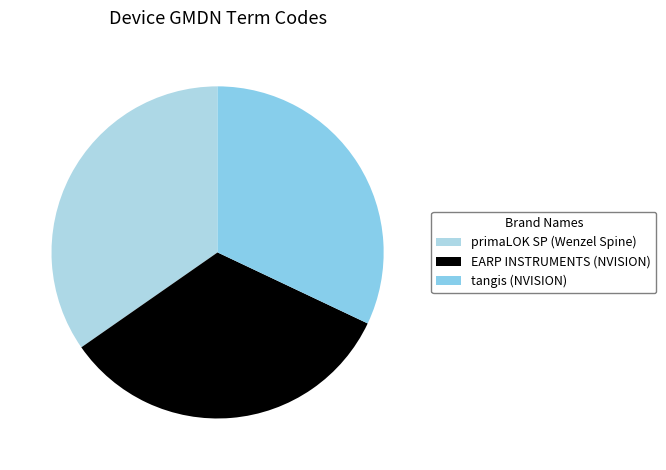

How many slices are in this pie chart?

3